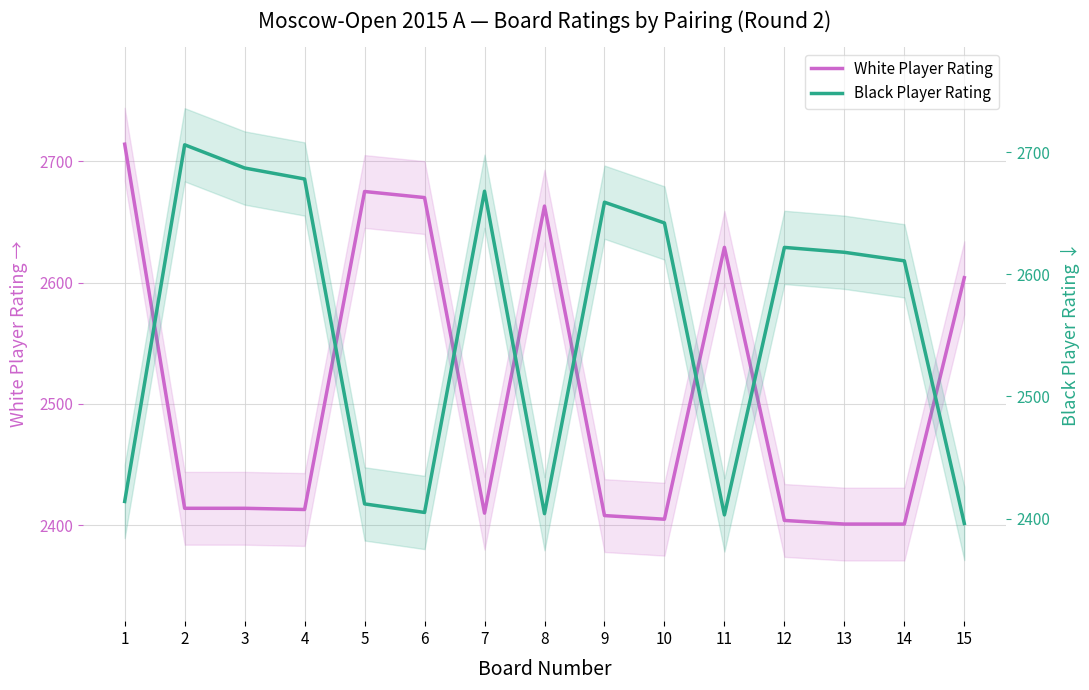

At how many categories does at least one series exceed 2413?

15